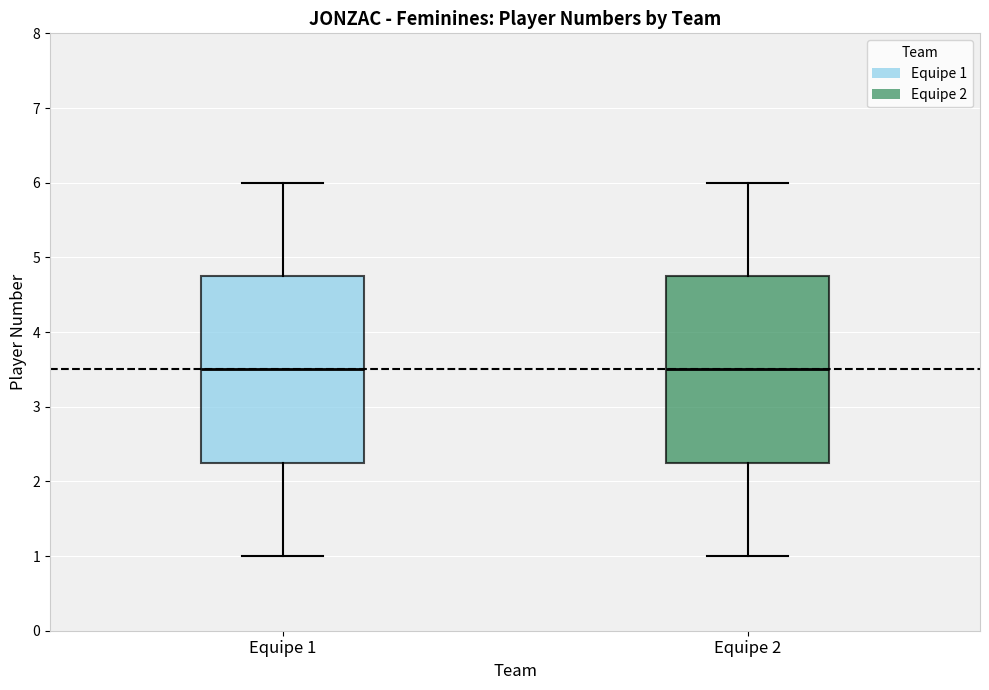

Reading left to right, transcribe this box plot: for each box, give where its median line is, the range the box spans, and where its two whiskers end, as read against the y-axis. The values are not printed on the chart, so give them approximately, as read against the axis.

Equipe 1: median 3.5, box 2.3 to 4.8, whiskers 1.0 to 6.0
Equipe 2: median 3.5, box 2.3 to 4.8, whiskers 1.0 to 6.0